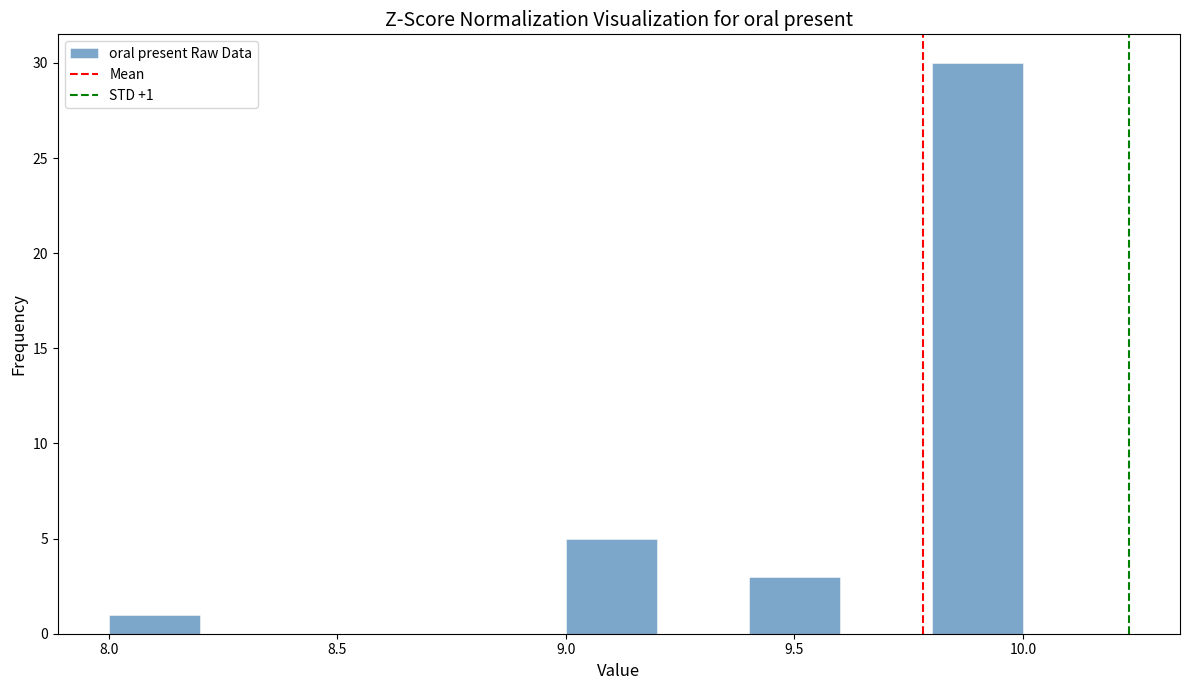

Which range on the x-axis has the tallest bar?

9.8 to 10.0